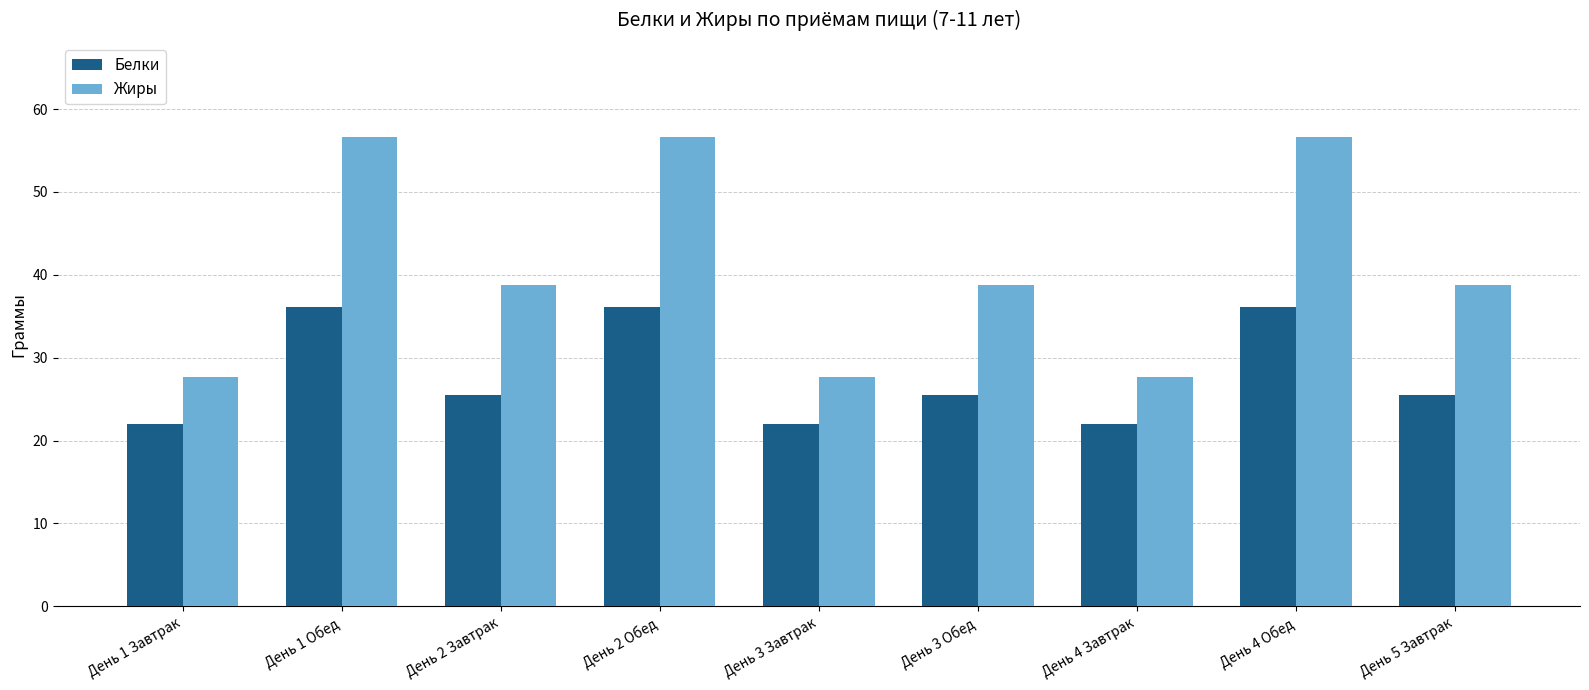

The value of Жиры at День 4 Завтрак is 27.6. True or false?

True